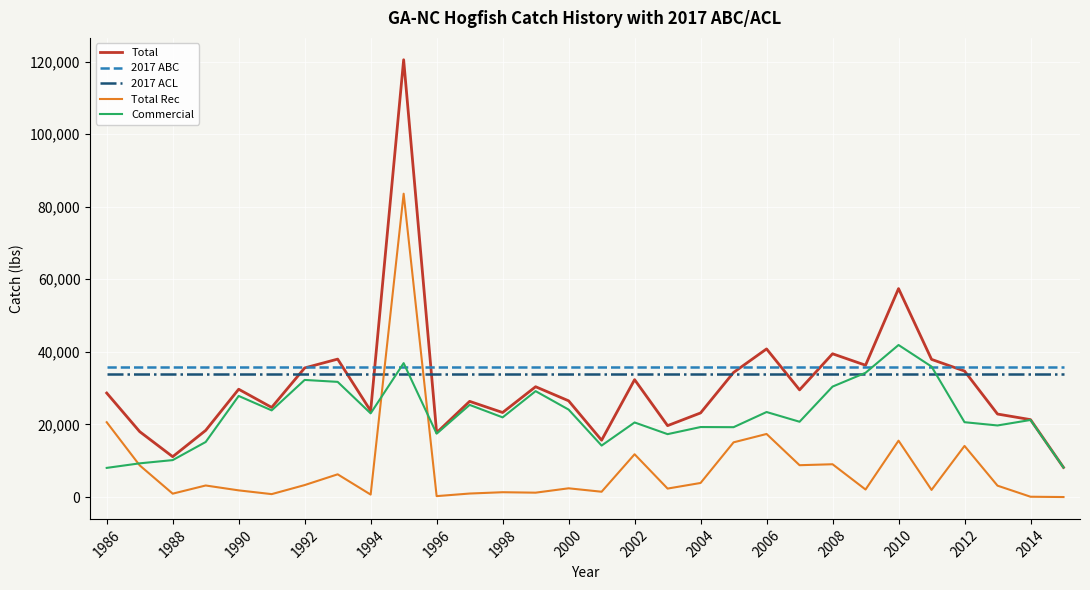

True or false: 2017 ACL and 2017 ABC cross at least once.

False